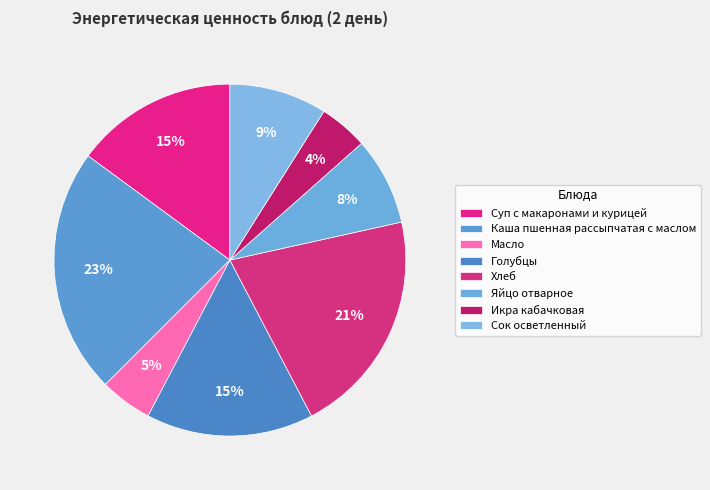

Count the number of slices in the pie.

8